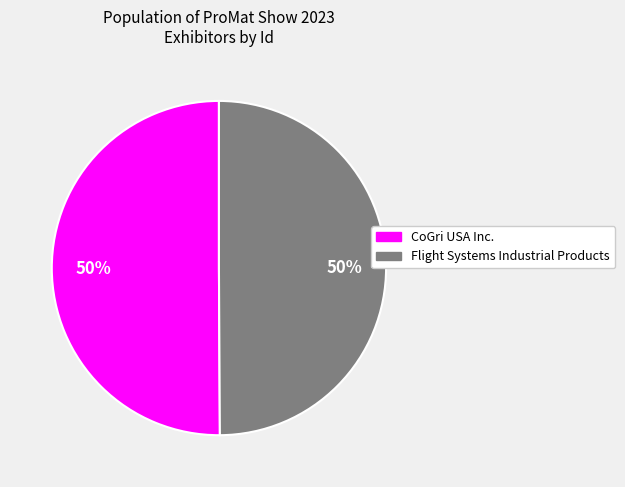

Is it true that Flight Systems Industrial Products is 64% of the pie?

False